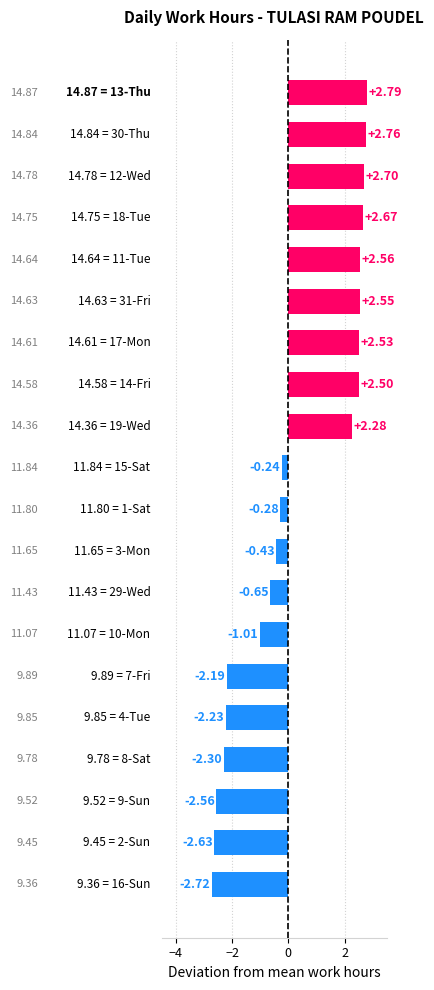

What is the difference between the second highest and second lowest values?

5.4